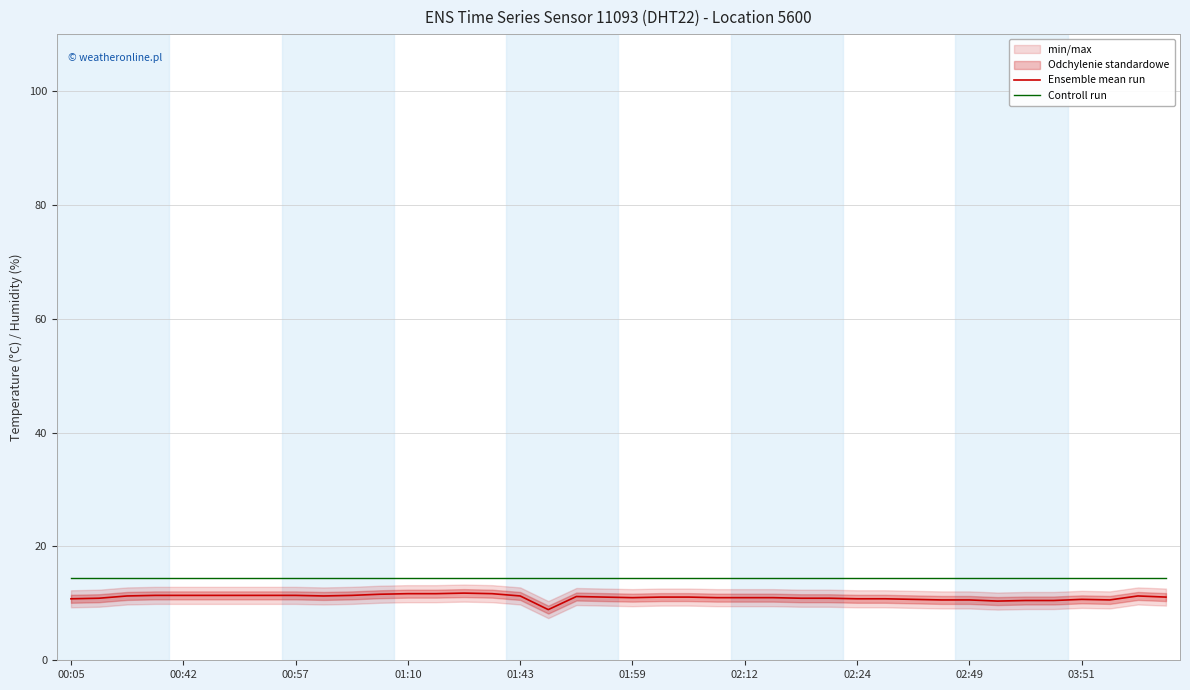

What is the lowest value of the Controll run series?

14.5